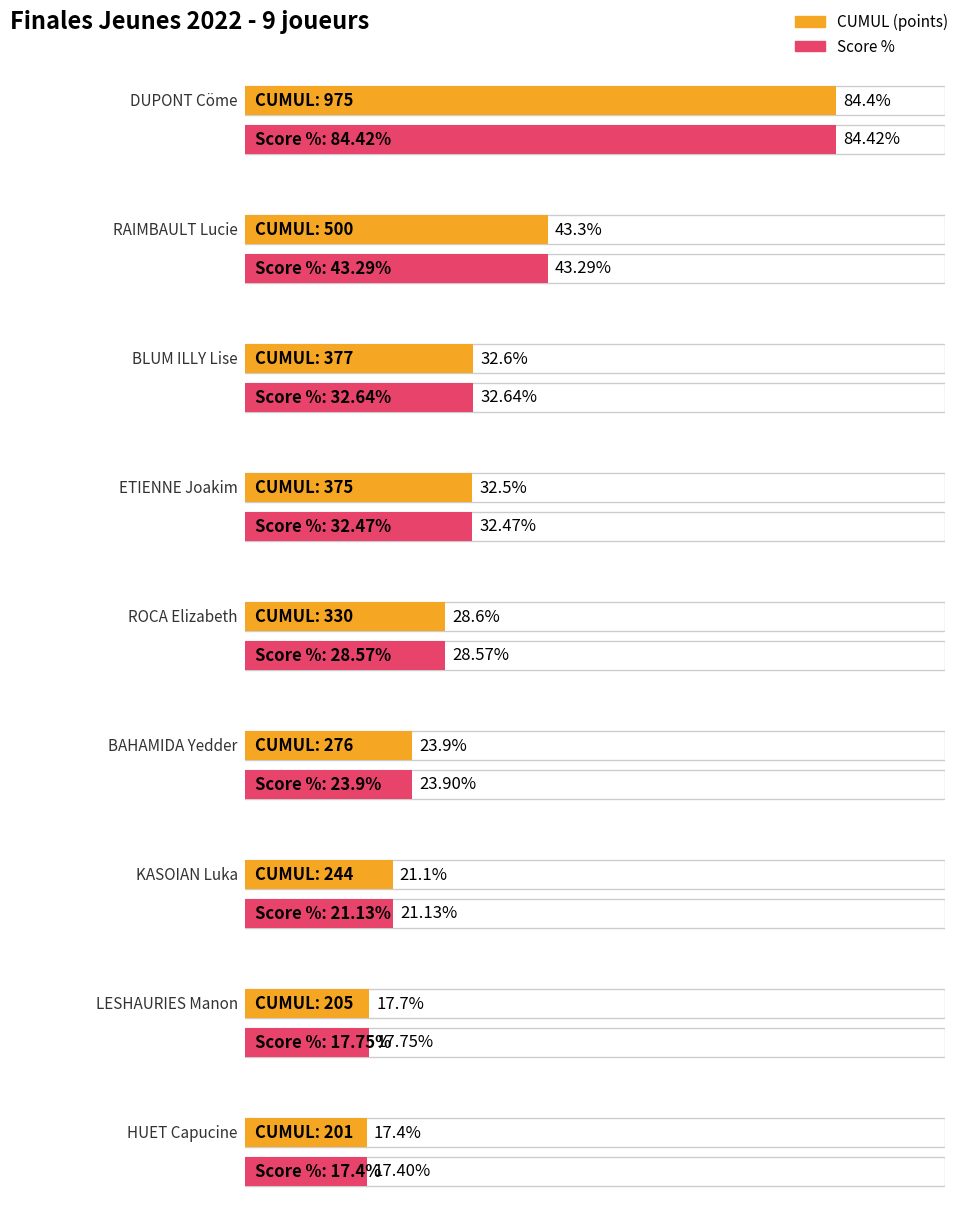

Which series has the widest spread of values?

CUMUL